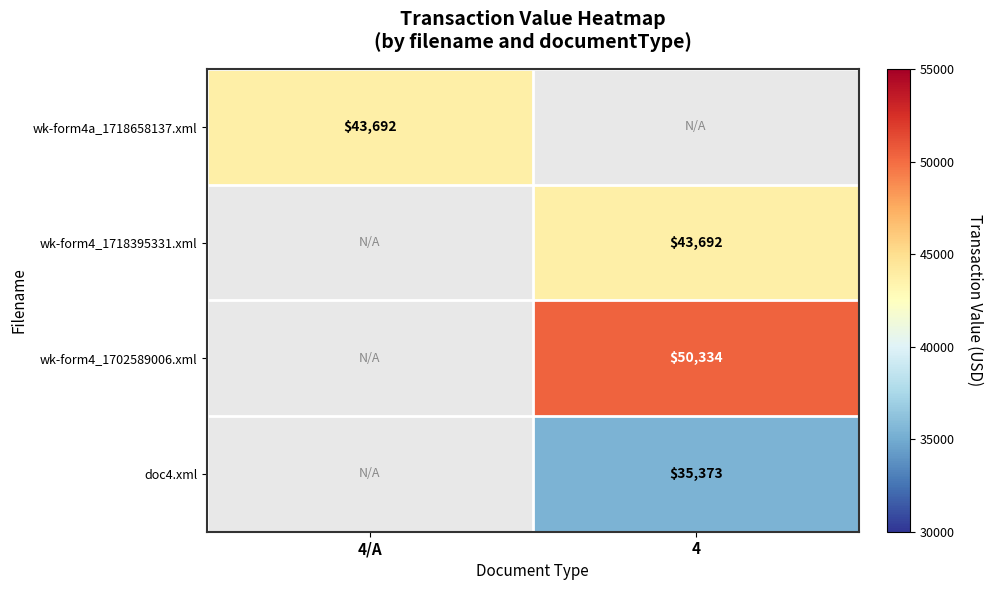

At how many categories does at least one series exceed 39633?

2